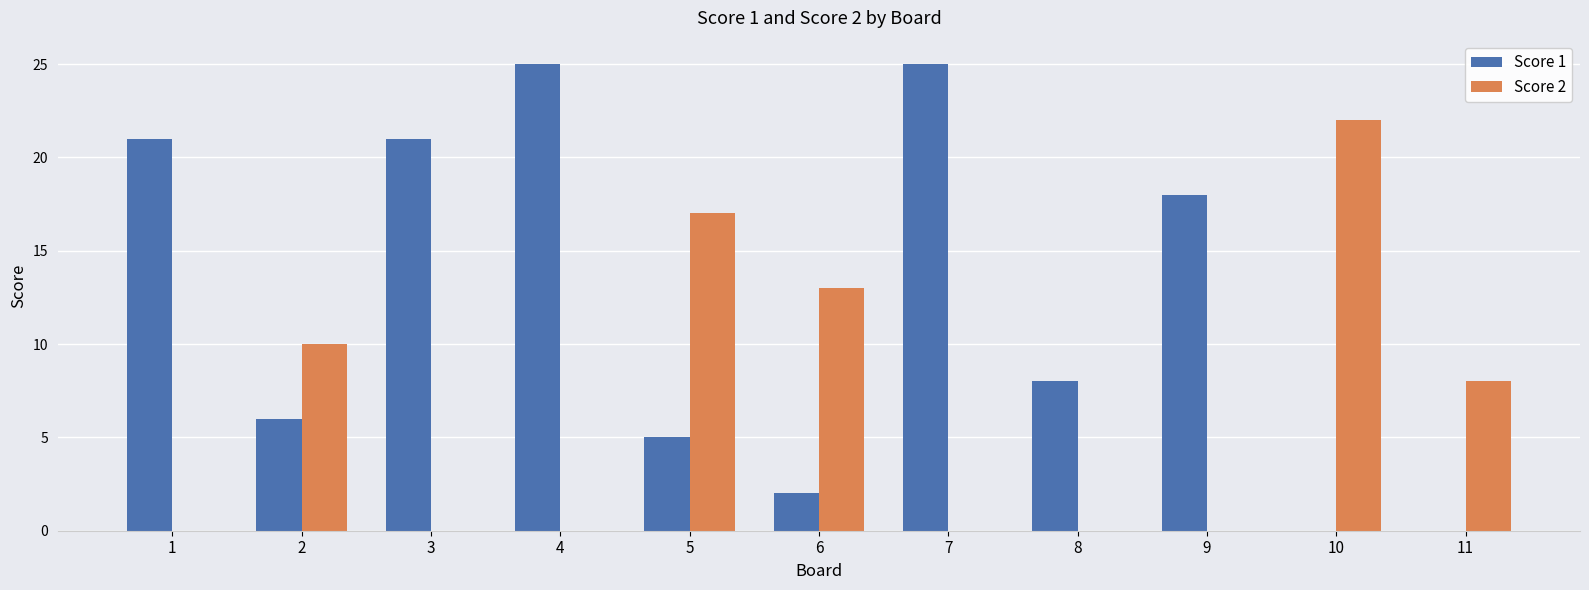

How many groups of bars are there?

11